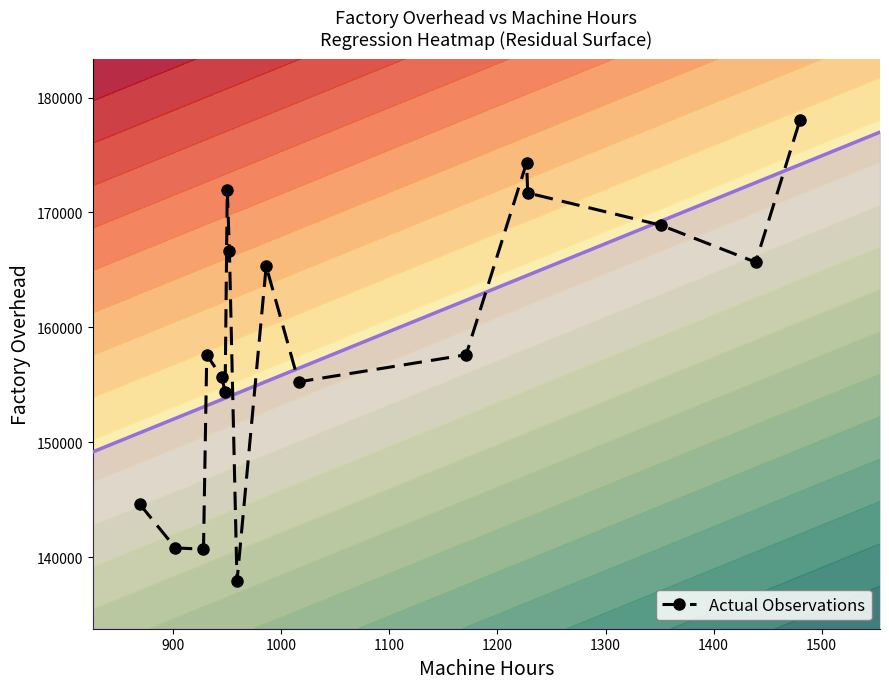

True or false: Actual Observations has more than 2 interior local peaks.

True